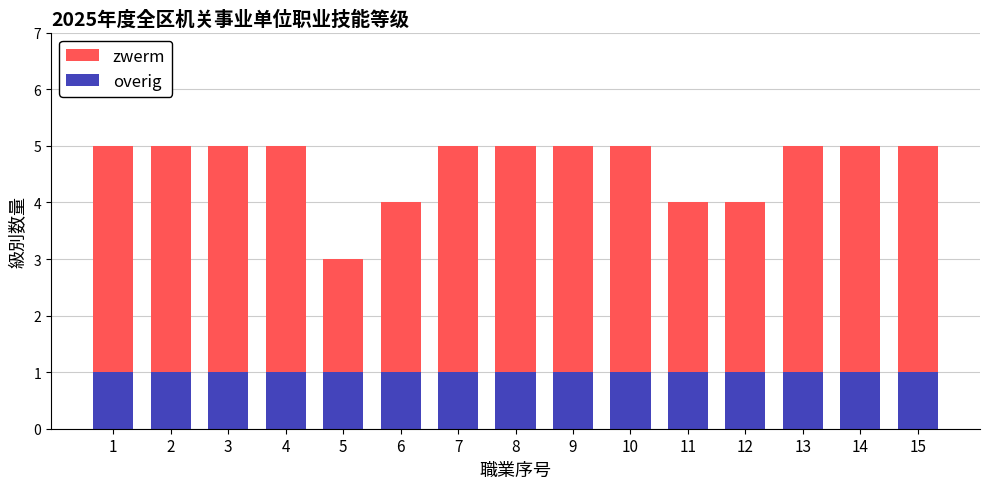

The overig series shows 2 at 13. True or false?

False